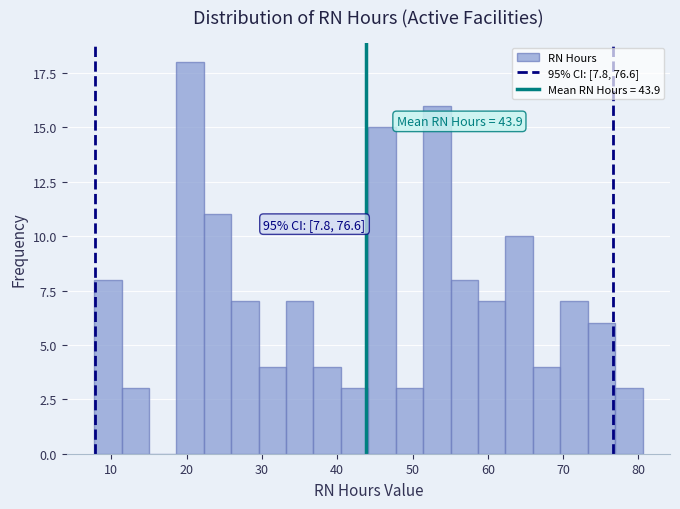

Around what value on the x-axis is the tallest bar? Give the approximate position of its centre, as read against the axis.

20